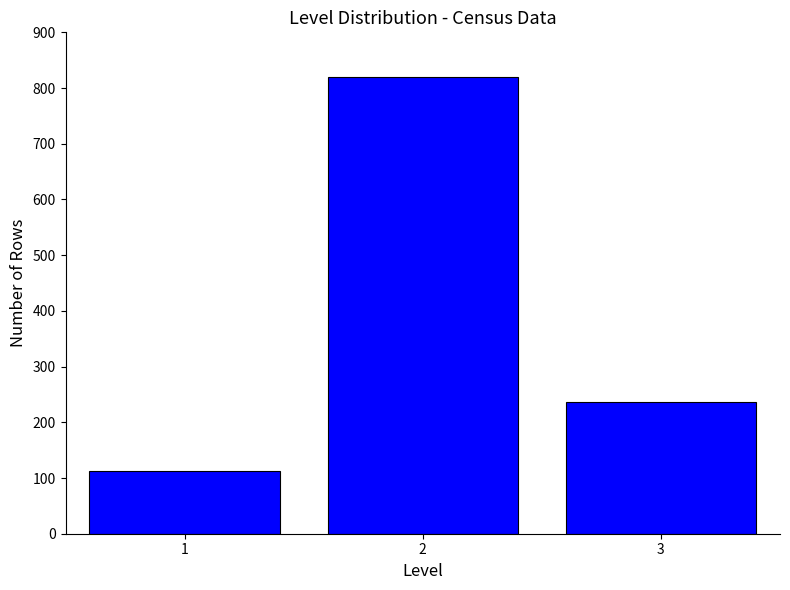

Reading left to right, list all the values displayed in this chart.

112	820	237